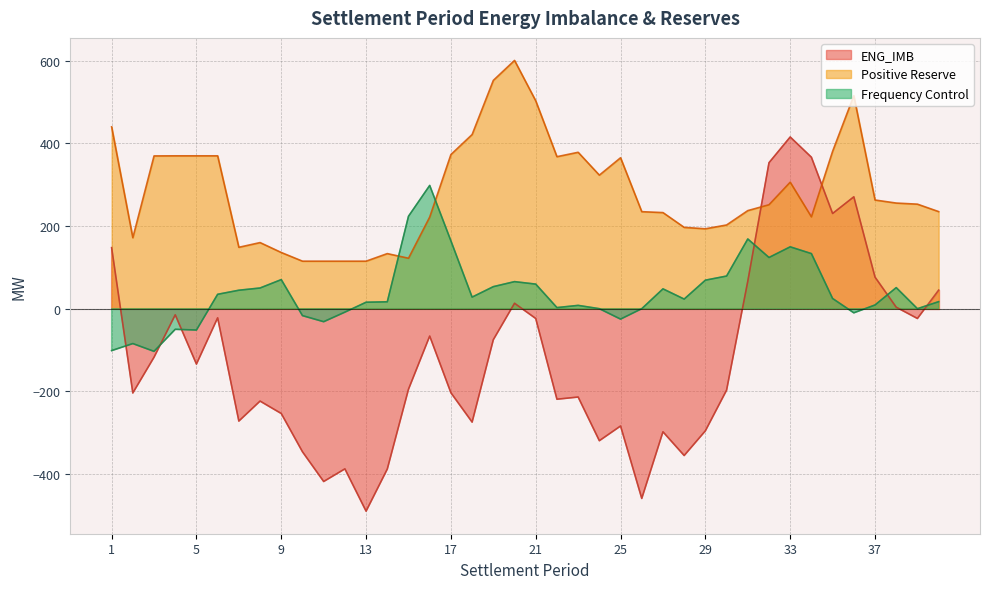

Which category has the lowest value in the ENG_IMB series?

13